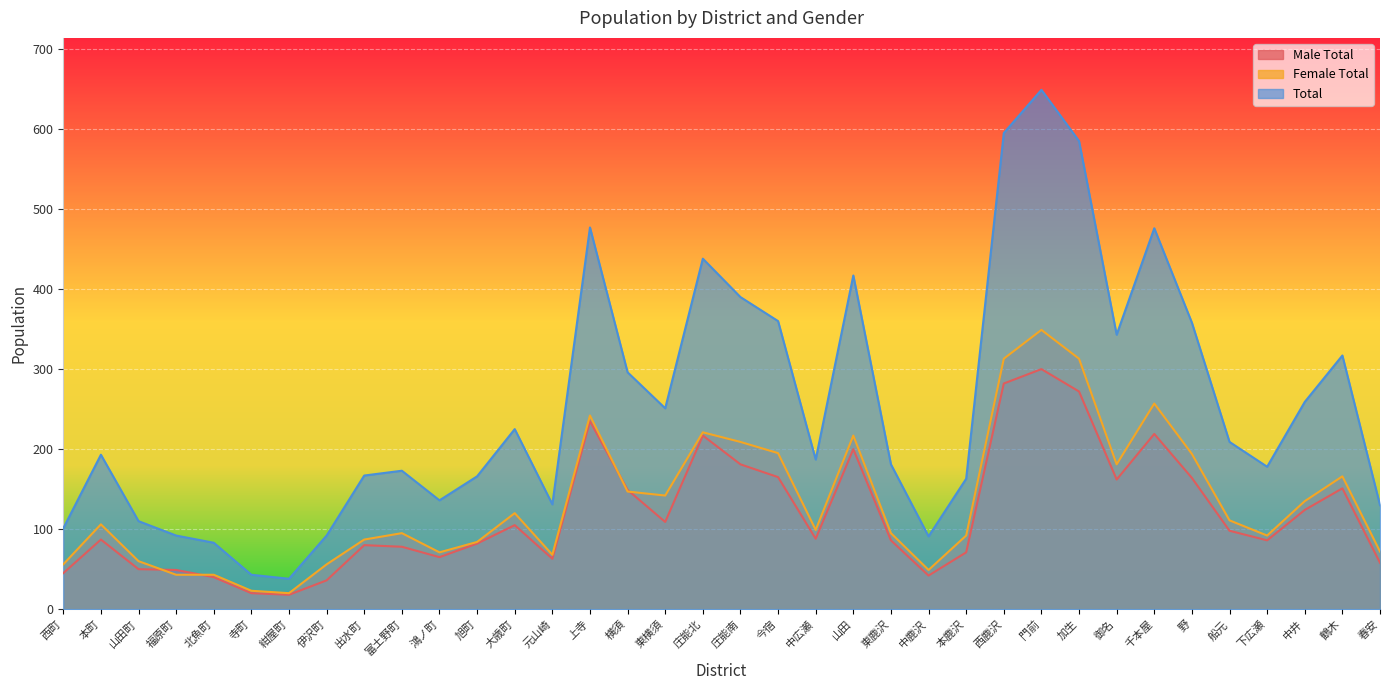

Where is the first local maximum for Total?

本町